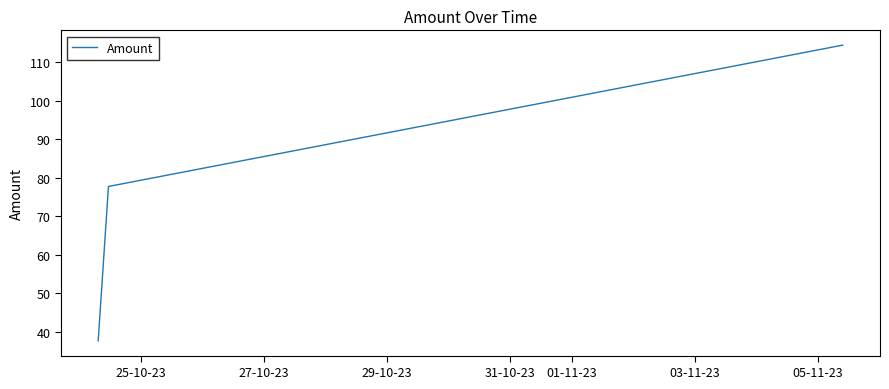

What is the sum of all values?

229.9